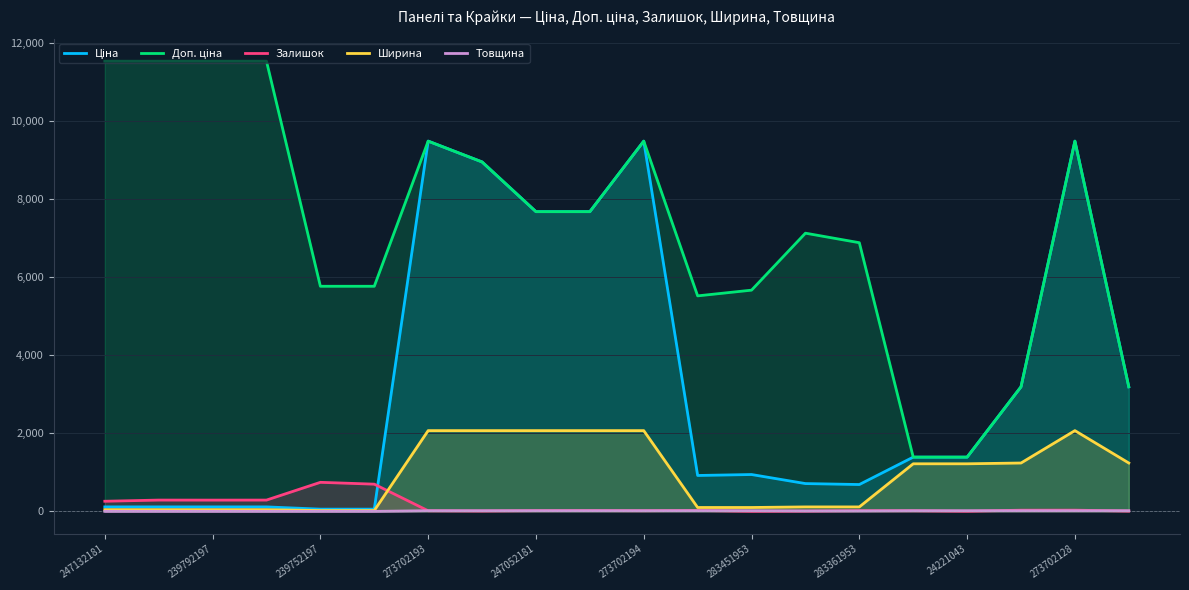

Does the chart display data point markers on the line(s)?

No